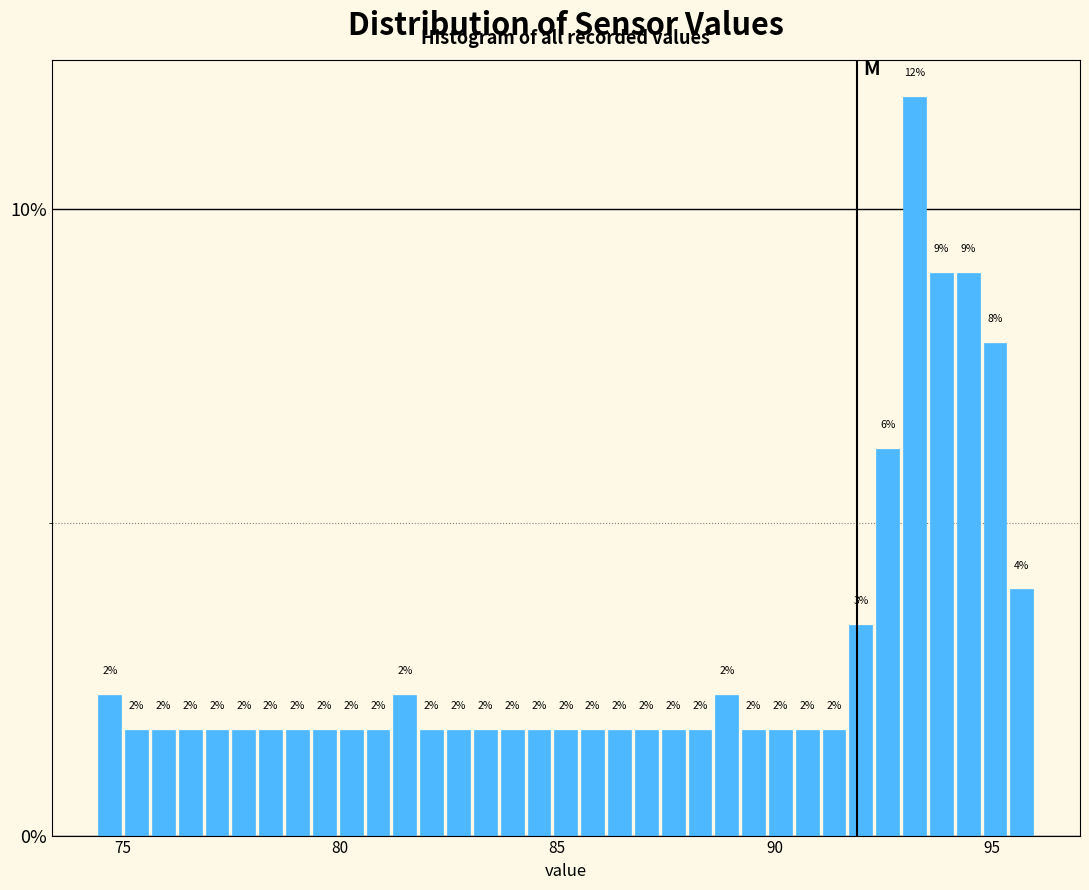

Around what value on the x-axis is the tallest bar? Give the approximate position of its centre, as read against the axis.

93.0